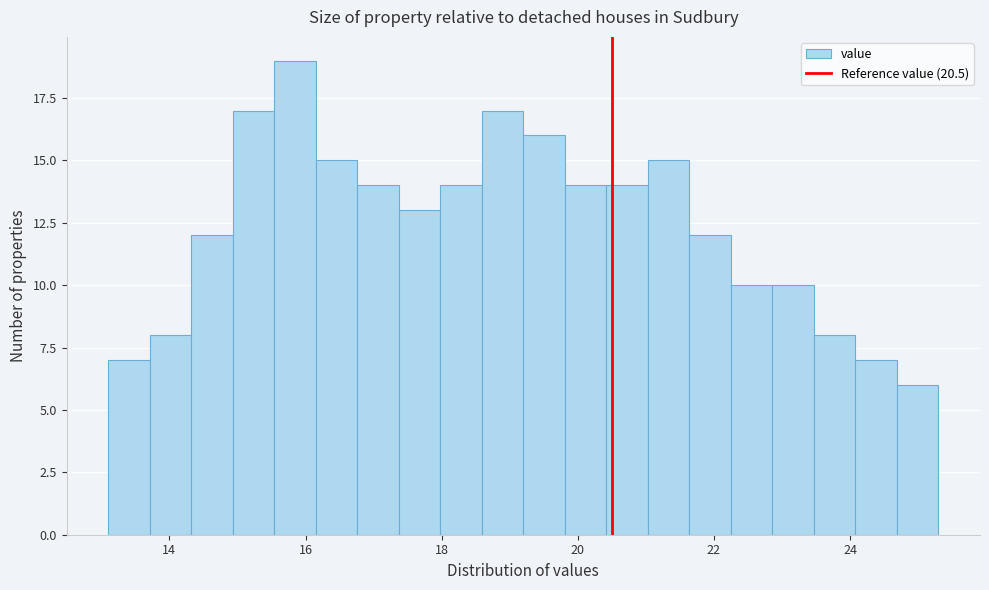

Read against the x-axis, roughly where is the centre of the tallest bar?

15.8